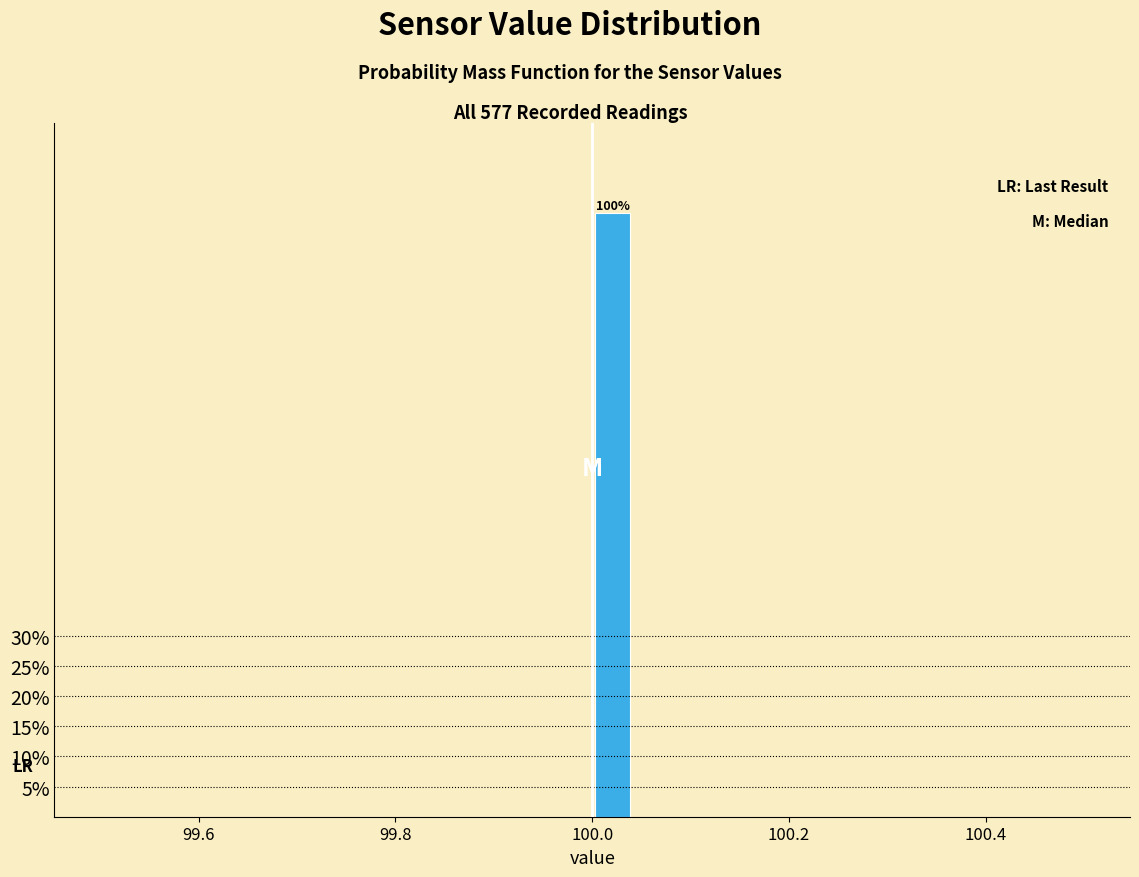

Read against the x-axis, roughly where is the centre of the tallest bar?

100.02